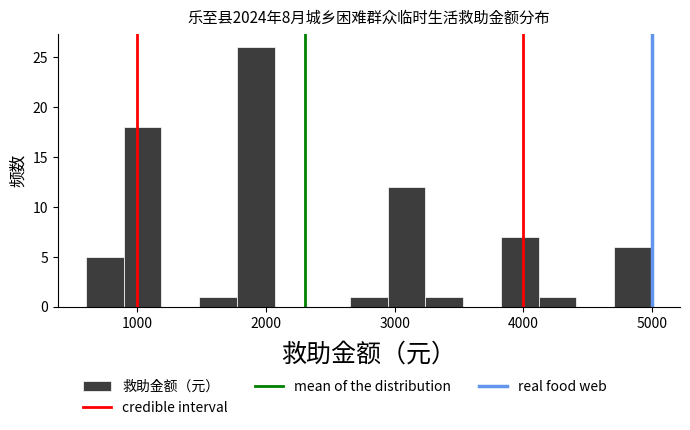

Around what value on the x-axis is the tallest bar? Give the approximate position of its centre, as read against the axis.

1900